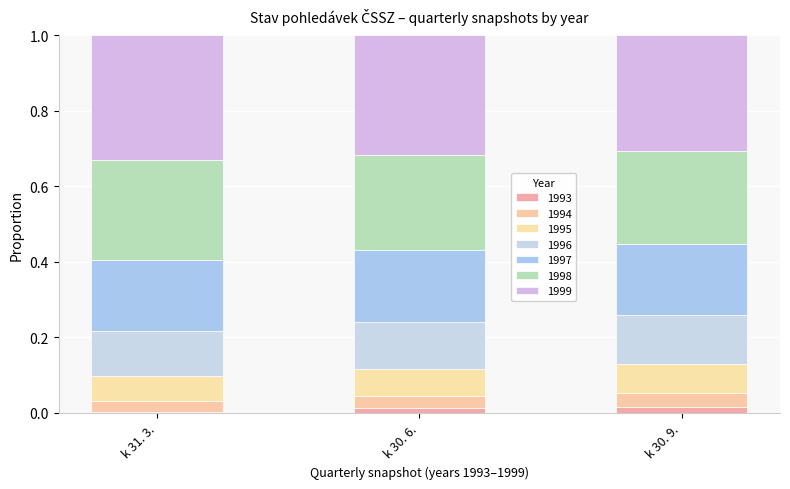

At which category is the sum across all series the highest?

k 31. 3.